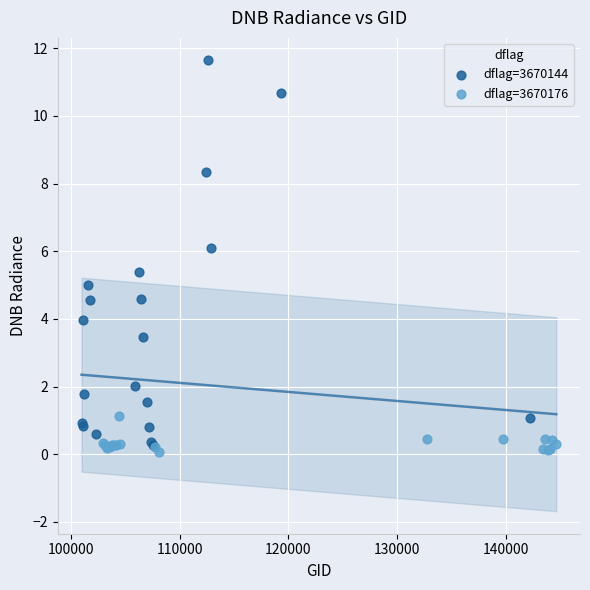

Which series reaches the maximum Y coordinate?

dflag=3670144